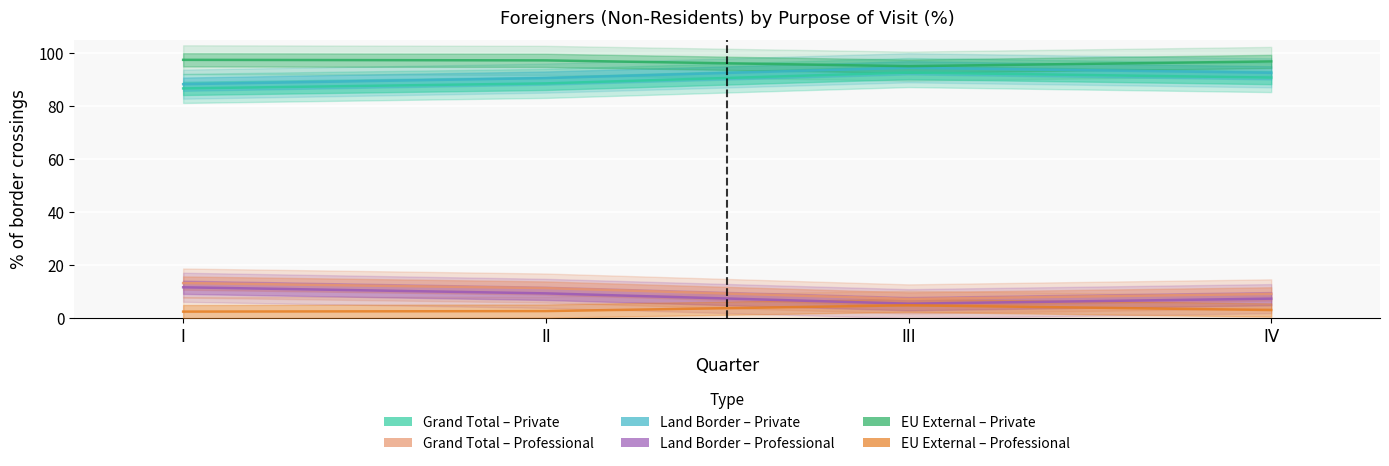

True or false: Private purpose (EU External Border) and Professional purpose (Land Border) cross at least once.

False